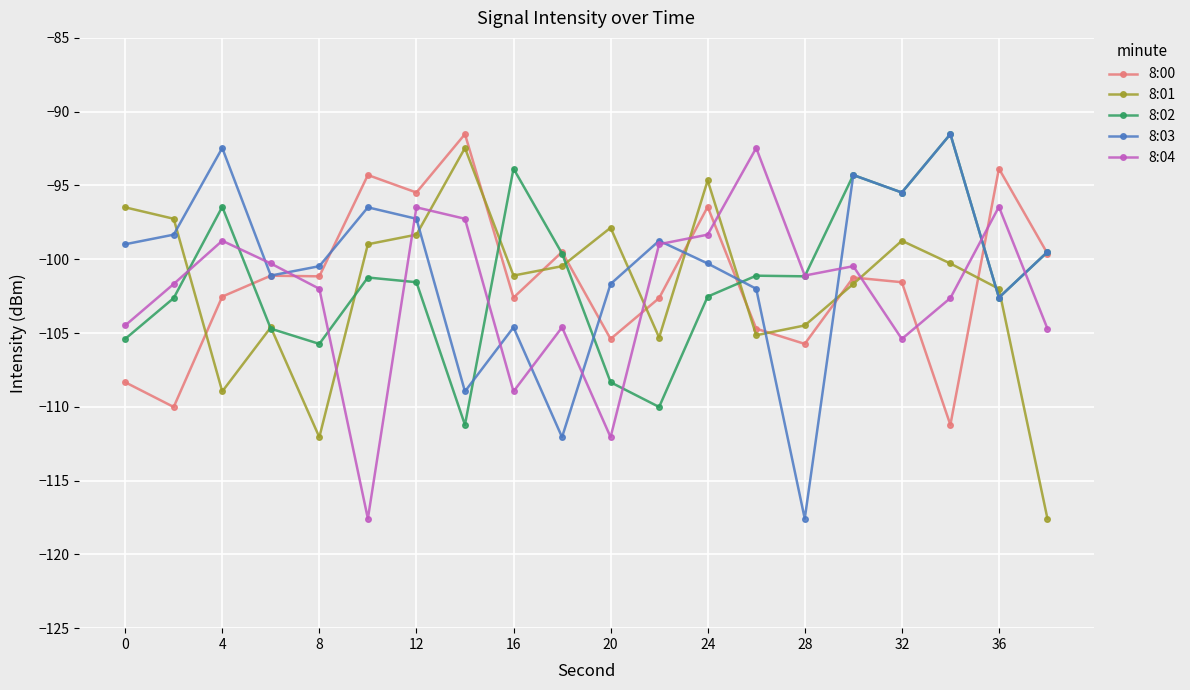

What is the minimum value for 8:00?

-111.2